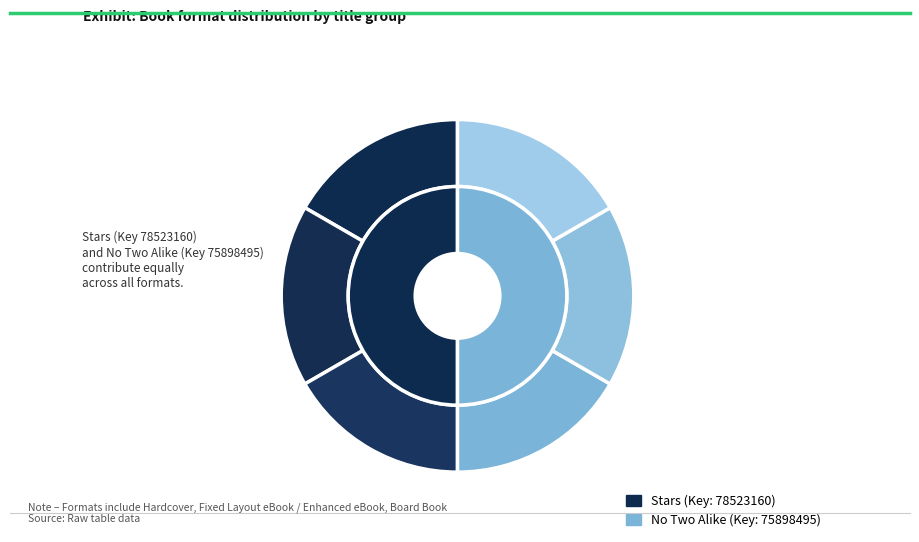

What percentage do Stars (Board Book) and No Two Alike (Hardcover) together represent?

33.3%